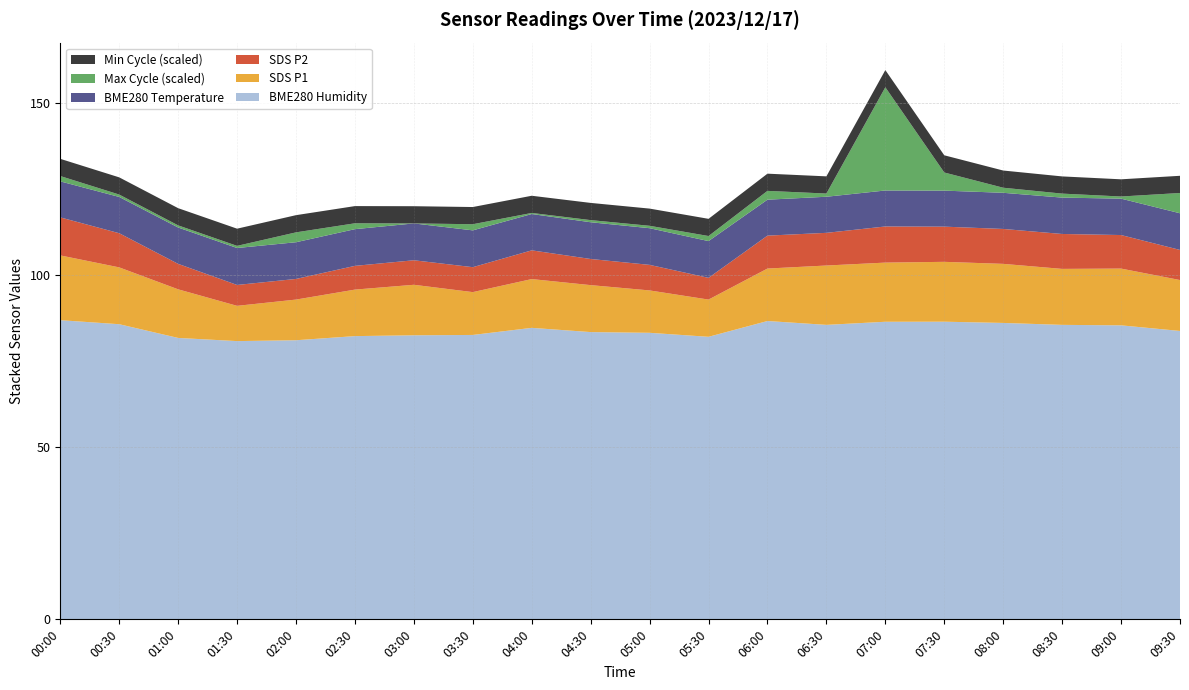

Reading left to right, list all the values displayed in this chart.

SDS_P1: 18.8	16.5	14.1	10.2	11.8	13.5	14.7	12.4	14.2	13.7	12.3	10.8	15.2	17.2	17.2	17.4	17.2	16.3	16.5	14.8
SDS_P2: 11.1	9.9	7.4	6.1	6.0	6.9	7.1	7.2	8.3	7.6	7.4	6.3	9.6	9.5	10.5	10.2	10.2	10.2	9.8	8.8
BME280_temp: 10.5	10.5	10.6	10.7	10.7	10.7	10.7	10.7	10.6	10.7	10.7	10.7	10.4	10.5	10.5	10.5	10.5	10.6	10.6	10.7
BME280_hum: 87.0	85.8	81.8	80.9	81.1	82.3	82.6	82.7	84.7	83.5	83.3	82.1	86.7	85.6	86.5	86.5	86.2	85.6	85.5	83.8
Min_cycle: 19.0	19.0	19.0	19.0	19.0	19.0	19.0	19.0	19.0	19.0	19.0	19.0	19.0	19.0	19.0	19.0	19.0	19.0	19.0	19.0
Max_cycle: 20030.0	20019.0	20018.0	20018.0	20047.0	20032.0	20010.0	20033.0	20014.0	20018.0	20019.0	20029.0	20043.0	20022.0	20397.0	20078.0	20029.0	20025.0	20018.0	20086.0